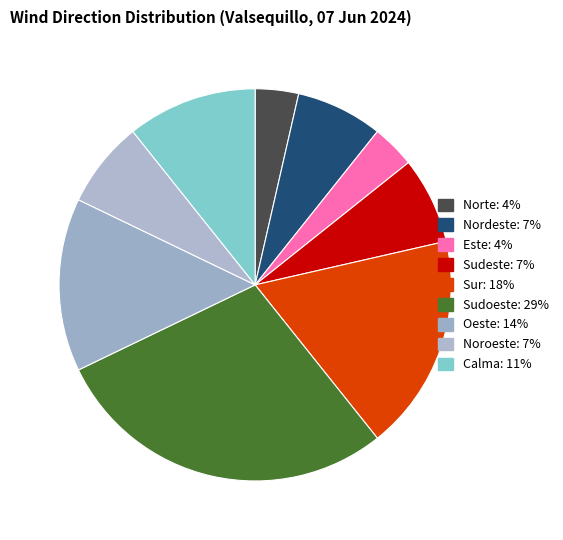

How many slices are in this pie chart?

9